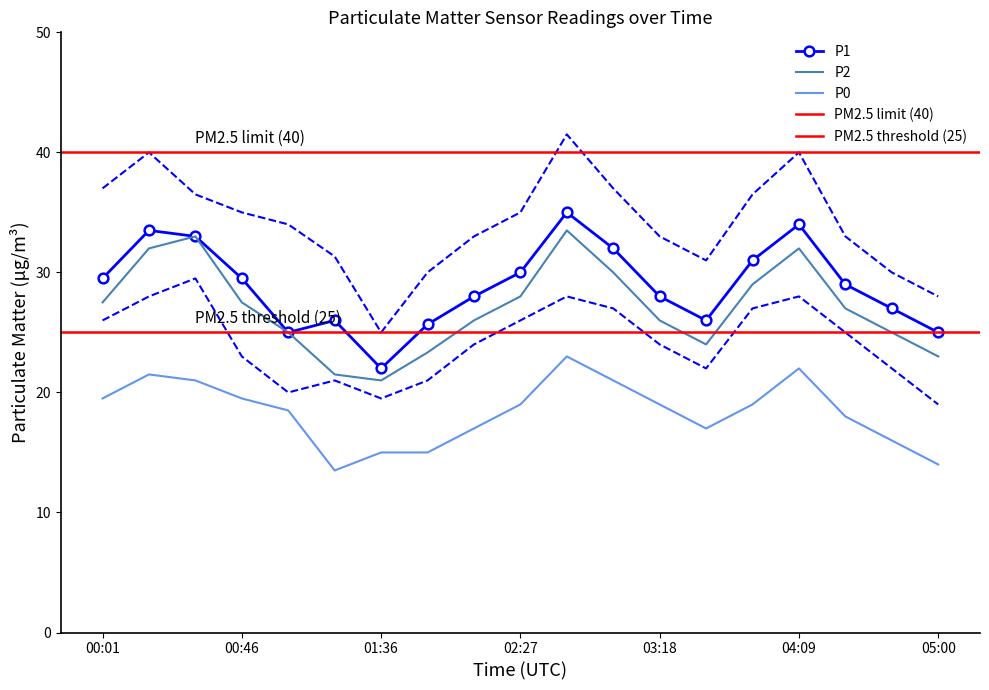

How many lines are shown in the chart?

3